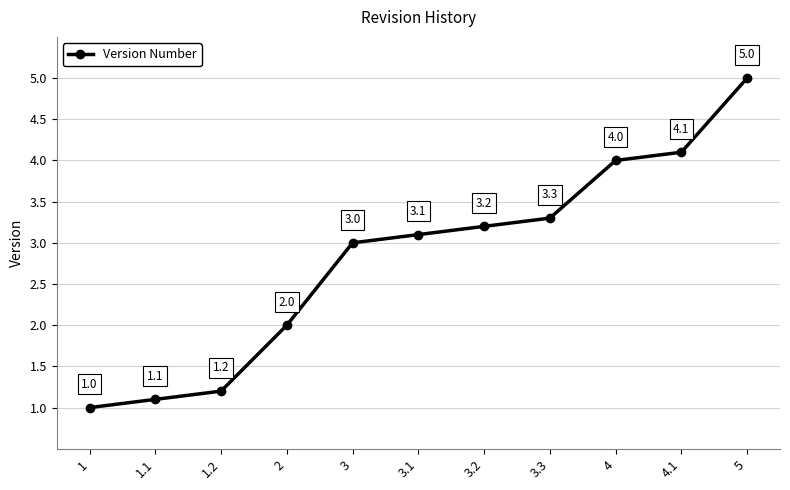

Rank the categories by value from highest to lowest.

5, 4.1, 4, 3.3, 3.2, 3.1, 3, 2, 1.2, 1.1, 1